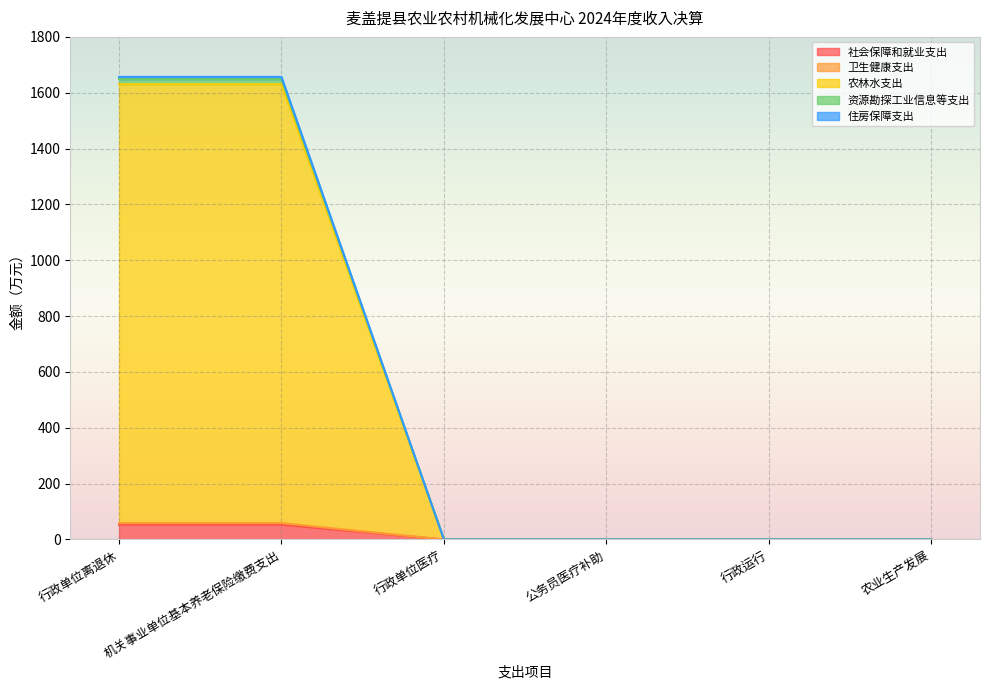

What is the maximum value shown in the chart?

1656.8